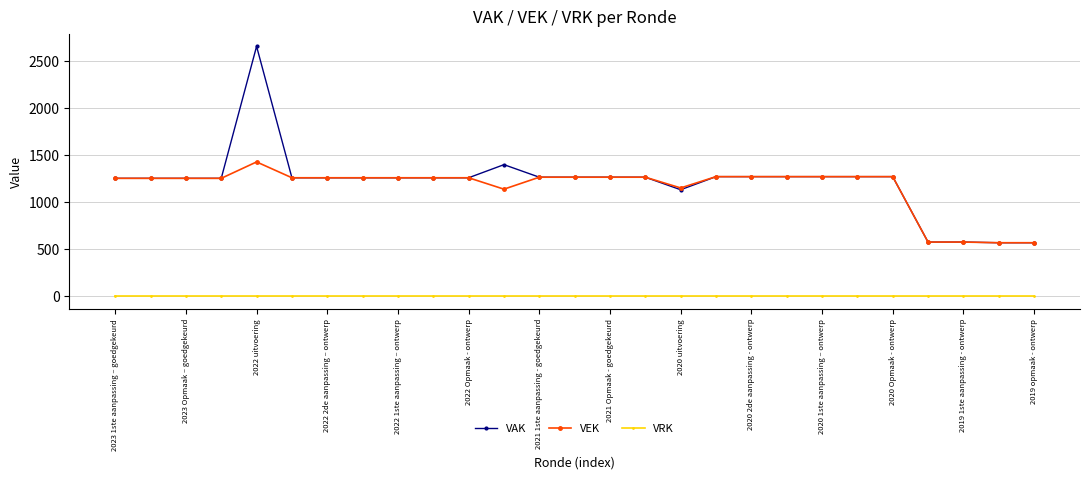

What are all the series names shown in the legend?

VAK, VEK, VRK